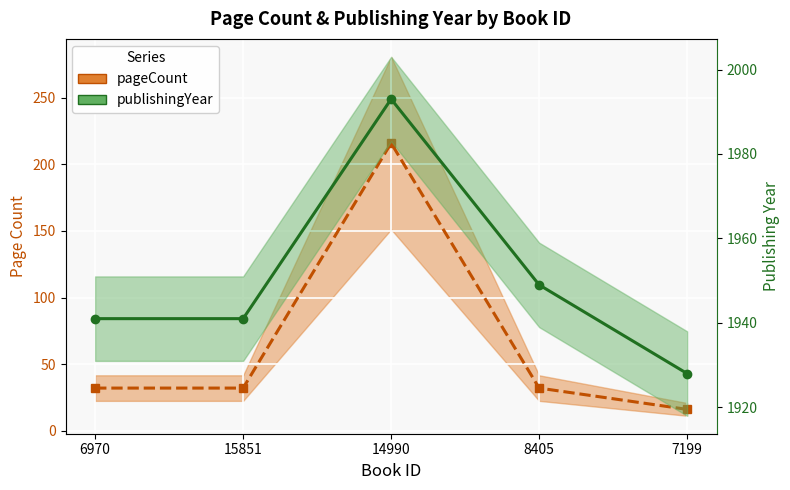

True or false: publishingYear and pageCount intersect in this chart.

False